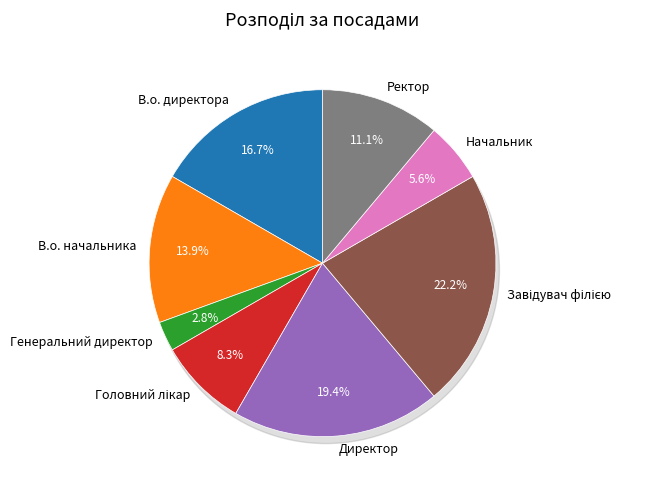

Is it true that Завідувач філією is 29% of the pie?

False